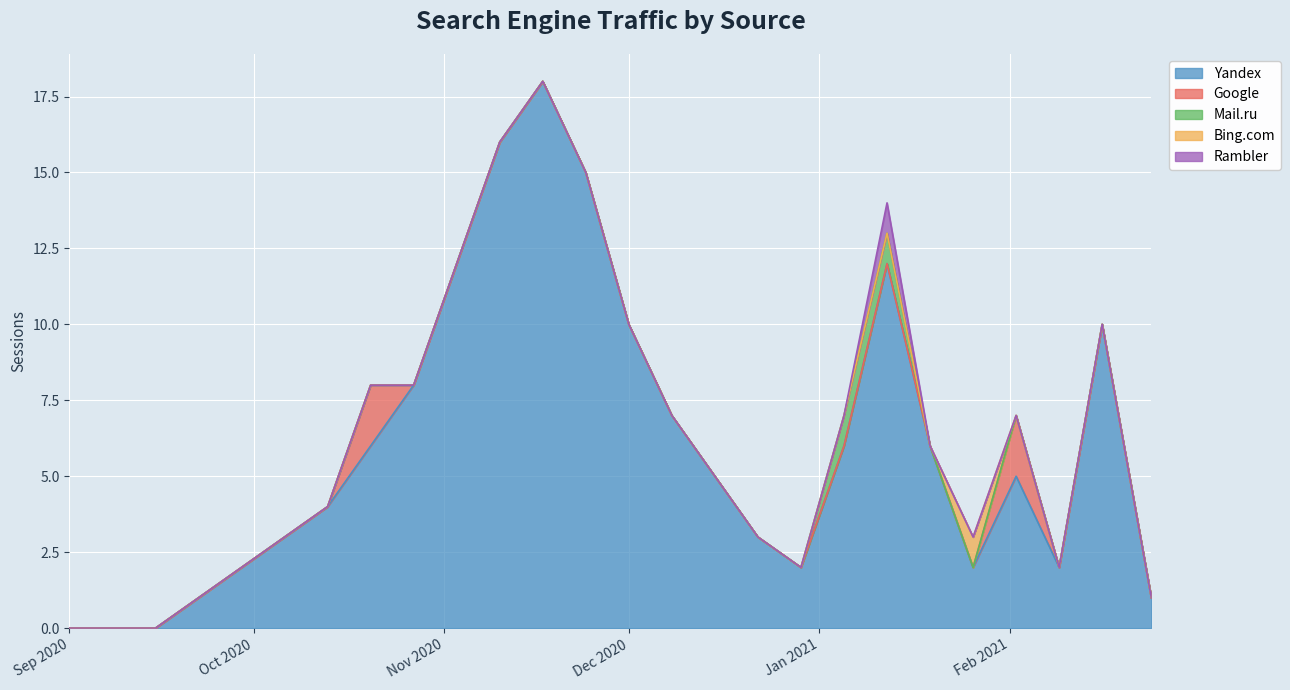

Reading right to left, what are all the values shown in this chart?

Yandex: 1	10	2	5	2	6	12	6	2	3	5	7	10	15	18	16	12	8	6	4	3	2	1	0	0	0
Google: 0	0	0	2	0	0	0	0	0	0	0	0	0	0	0	0	0	0	2	0	0	0	0	0	0	0
Mail.ru: 0	0	0	0	0	0	1	1	0	0	0	0	0	0	0	0	0	0	0	0	0	0	0	0	0	0
Bing.com: 0	0	0	0	1	0	0	0	0	0	0	0	0	0	0	0	0	0	0	0	0	0	0	0	0	0
Rambler: 0	0	0	0	0	0	1	0	0	0	0	0	0	0	0	0	0	0	0	0	0	0	0	0	0	0